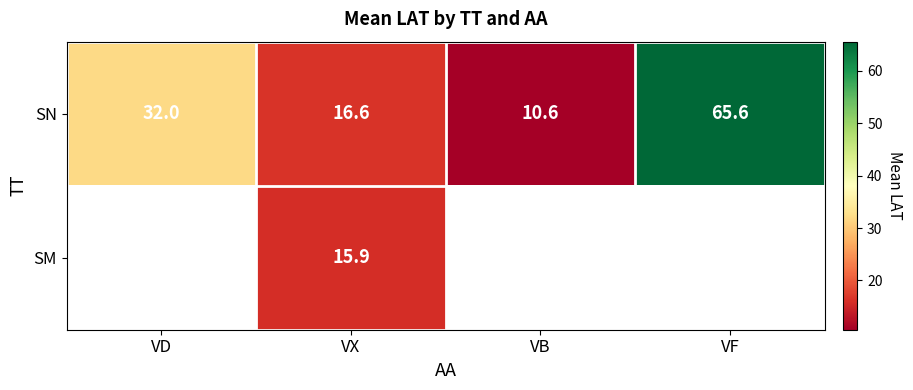

Between VD and VB, which is larger?

VD